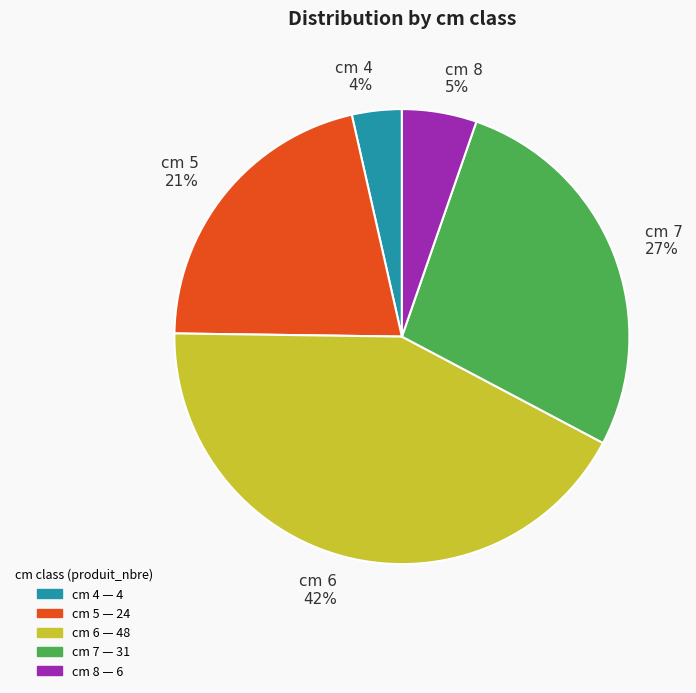

Do cm 7 27% and cm 8 5% together represent more than half of the pie?

No